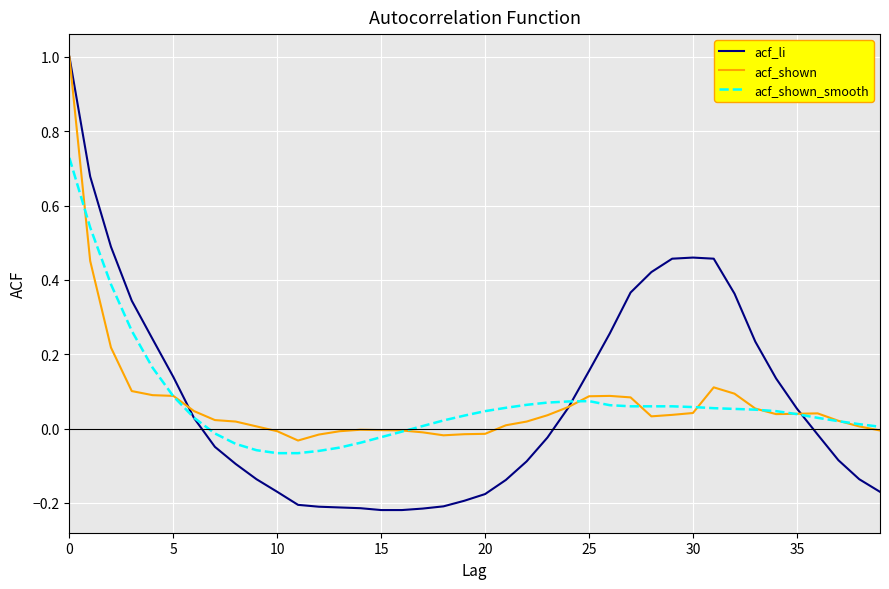

What is the maximum value shown in the chart?

1.0